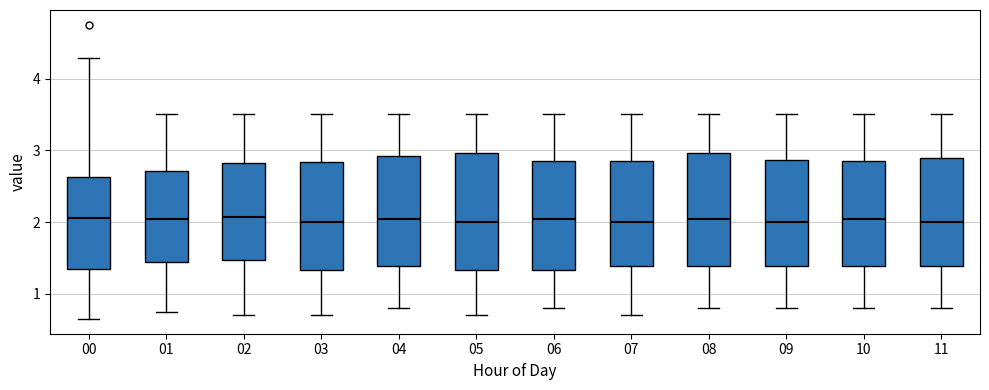

Where does the median line of the box at x = 02 sit on the y-axis? The values are not printed on the chart, so give them approximately, as read against the axis.

2.1